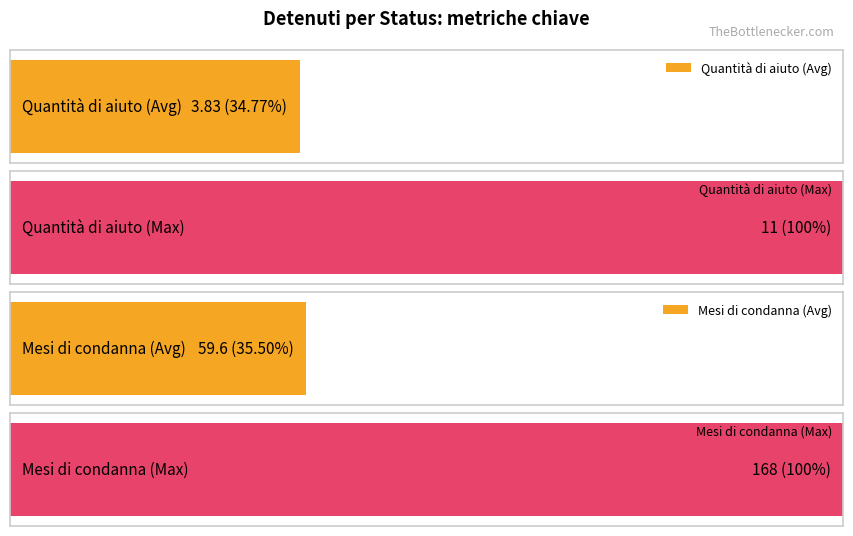

The value of Quantità di aiuto at 30 is 2. True or false?

False